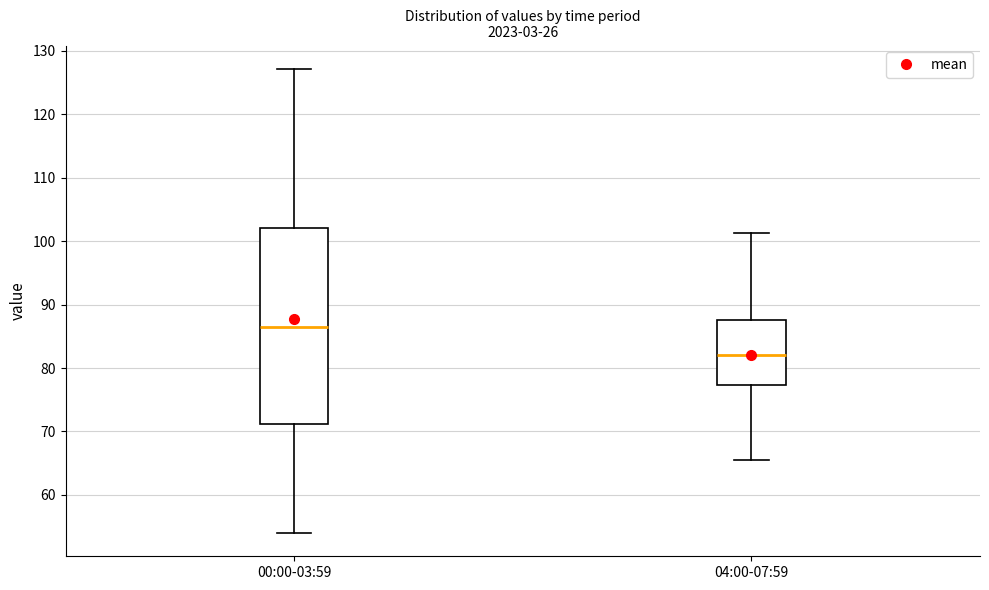

Which box has the highest median line?

00:00-03:59